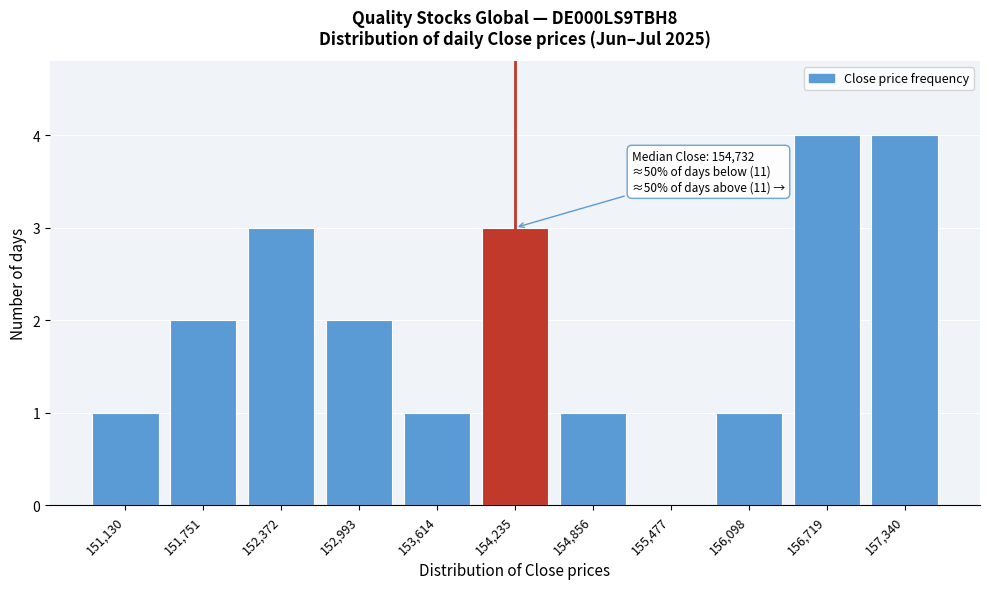

Reading left to right, list all the values displayed in this chart.

151,130=1	151,751=2	152,372=3	152,993=2	153,614=1	154,235=3	154,856=1	155,477=0	156,098=1	156,719=4	157,340=4